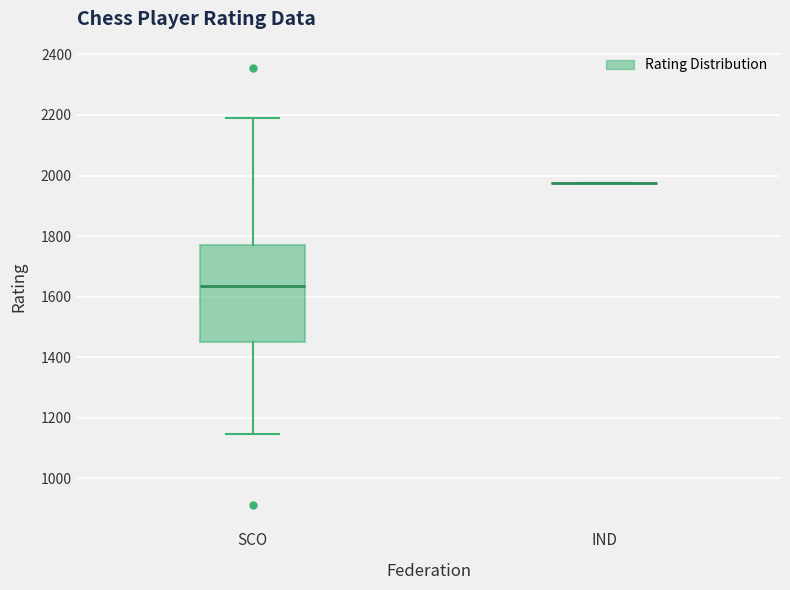

Which box is the tallest, from its lower edge to its upper edge?

SCO